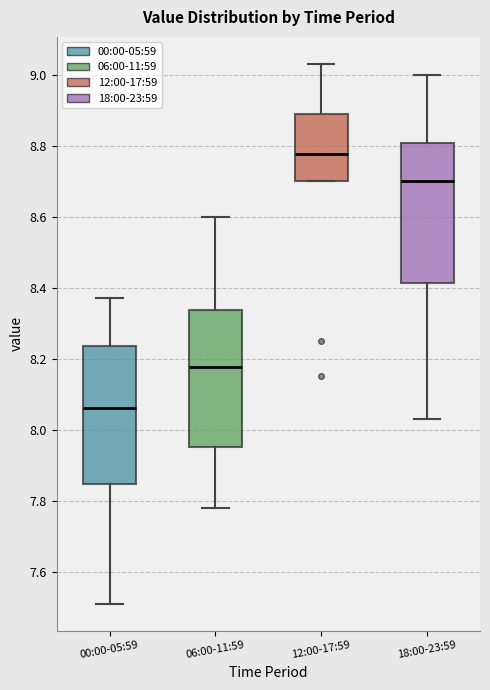

Reading left to right, read every box against the y-axis: the position of its median line, the range the box covers, and the ends of its whiskers. The values are not printed on the chart, so give them approximately, as read against the axis.

00:00-05:59: median 8.06, box 7.84 to 8.24, whiskers 7.52 to 8.38
06:00-11:59: median 8.18, box 7.96 to 8.34, whiskers 7.78 to 8.60
12:00-17:59: median 8.78, box 8.70 to 8.88, whiskers 8.70 to 9.04
18:00-23:59: median 8.70, box 8.42 to 8.80, whiskers 8.04 to 9.00